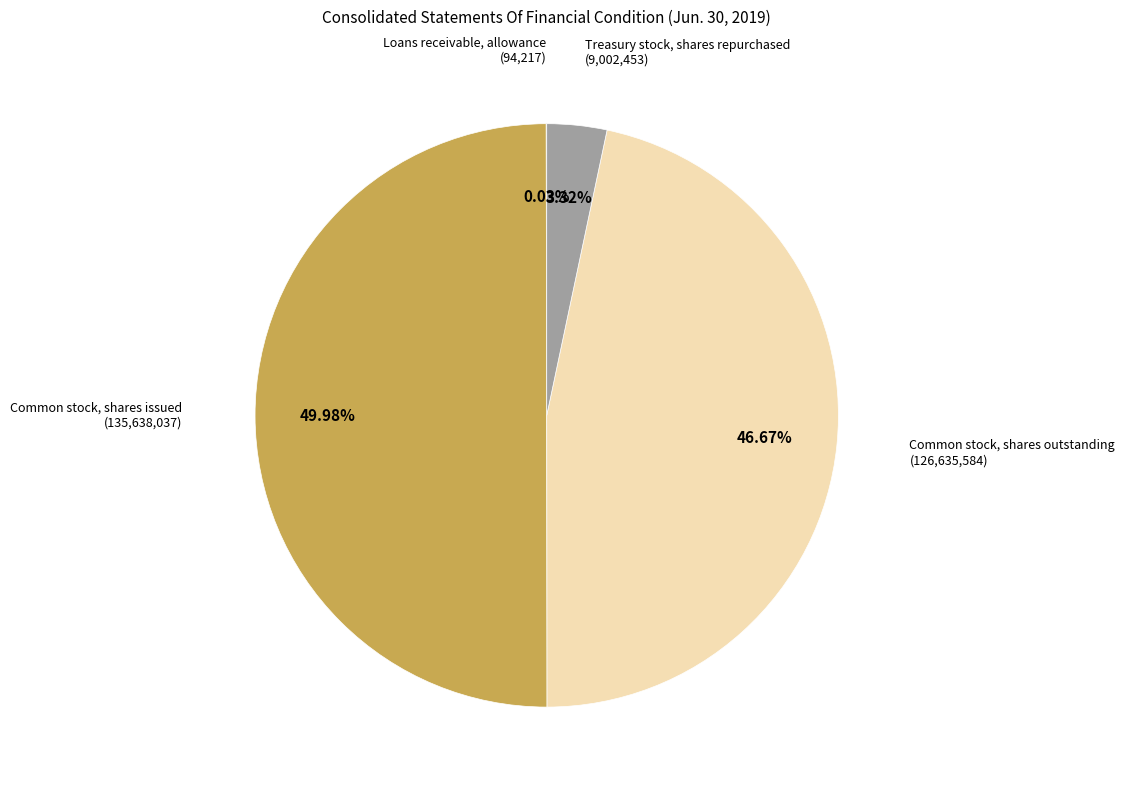

Rank the categories by value from lowest to highest.

Loans receivable, allowance, Treasury stock, shares repurchased, Common stock, shares outstanding, Common stock, shares issued